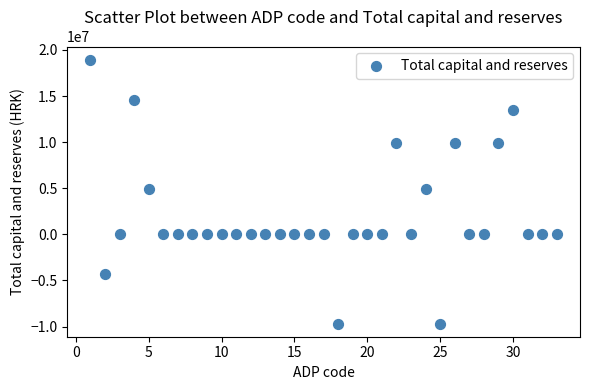

What is the range of Y values (max minus min)?

28611010